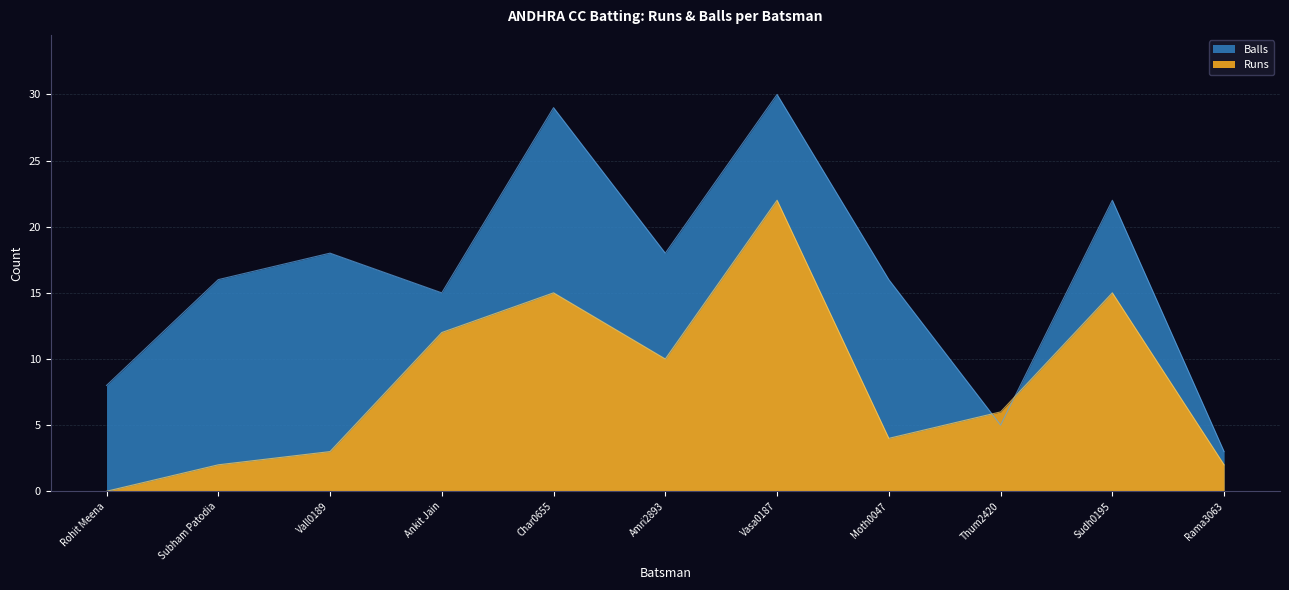

List the labels in order of Balls value, largest first.

Vasa0187, Char0655, Sudh0195, Vall0189, Amri2893, Subham Patodia, Moth0047, Ankit Jain, Rohit Meena, Thum2420, Rama3063